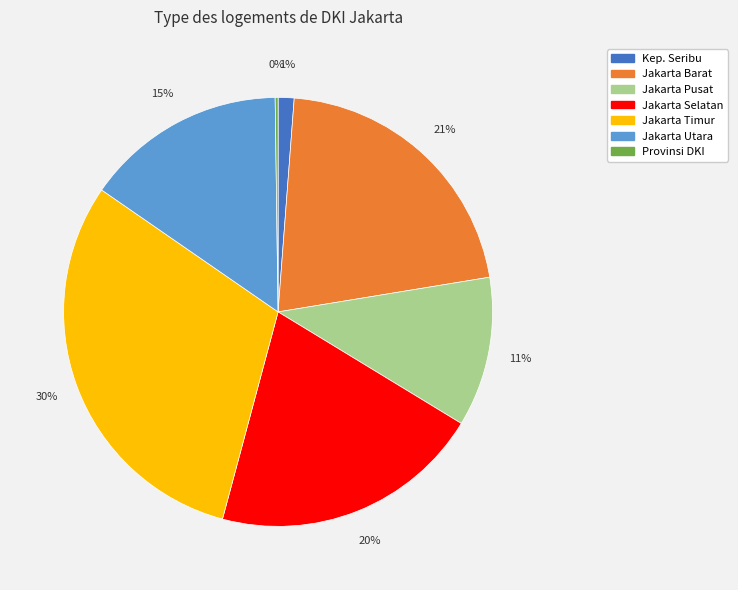

Does any single category account for the majority?

No